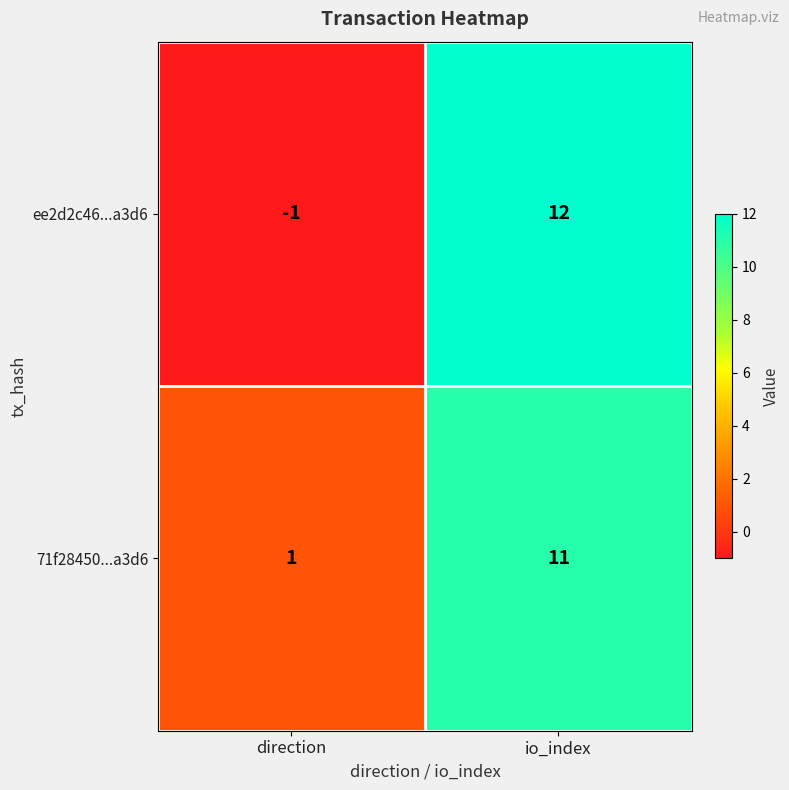

True or false: 71f28450...a3d6 has a value of 1 at direction.

True